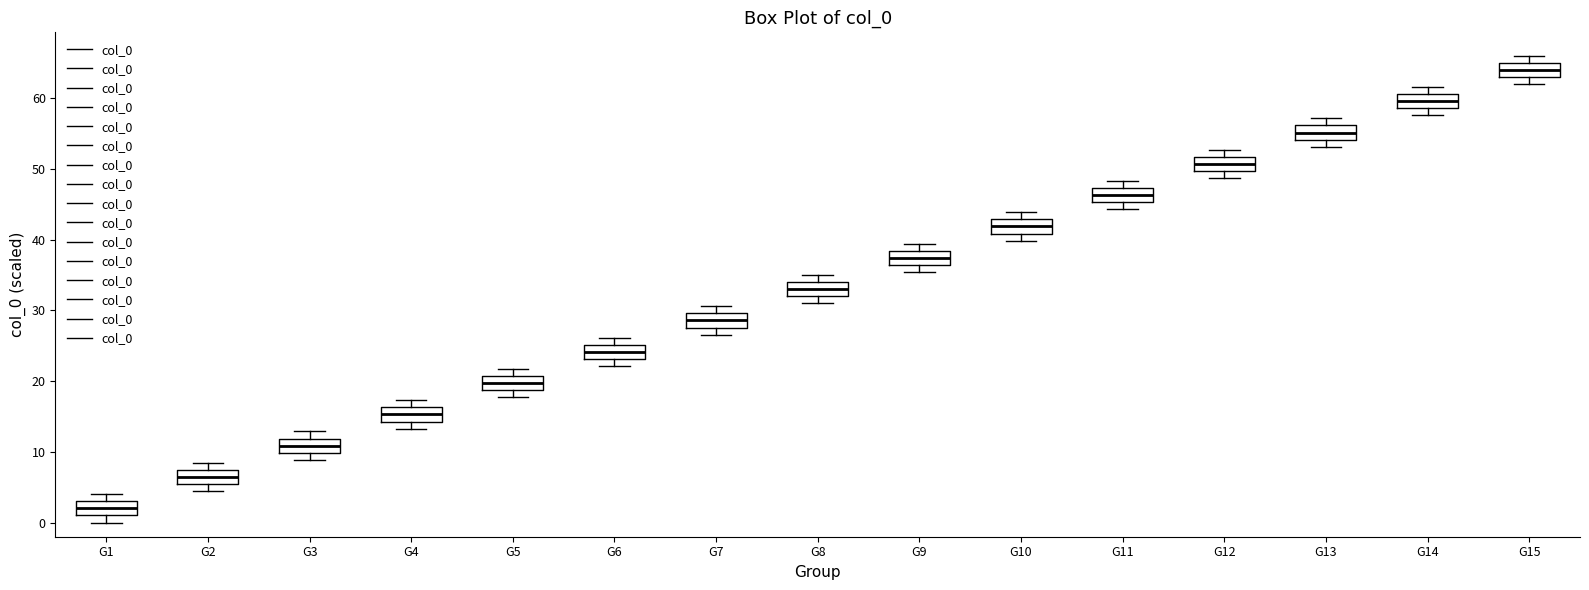

Reading left to right, read every box against the y-axis: the position of its median line, the range the box covers, and the ends of its whiskers. The values are not printed on the chart, so give them approximately, as read against the axis.

G1: median 2, box 1 to 3, whiskers 0 to 4
G2: median 6, box 5 to 7, whiskers 4 to 8
G3: median 11, box 10 to 12, whiskers 9 to 13
G4: median 15, box 14 to 16, whiskers 13 to 17
G5: median 20, box 19 to 21, whiskers 18 to 22
G6: median 24, box 23 to 25, whiskers 22 to 26
G7: median 29, box 28 to 30, whiskers 27 to 31
G8: median 33, box 32 to 34, whiskers 31 to 35
G9: median 37, box 36 to 38, whiskers 35 to 39
G10: median 42, box 41 to 43, whiskers 40 to 44
G11: median 46, box 45 to 47, whiskers 44 to 48
G12: median 51, box 50 to 52, whiskers 49 to 53
G13: median 55, box 54 to 56, whiskers 53 to 57
G14: median 60, box 59 to 61, whiskers 58 to 62
G15: median 64, box 63 to 65, whiskers 62 to 66